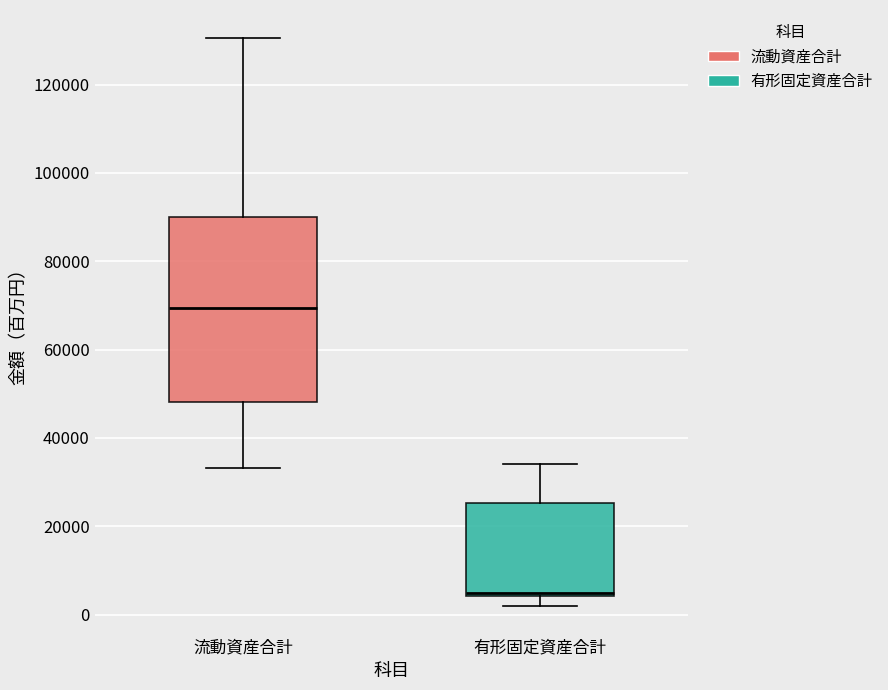

Where does the upper whisker of the box for 流動資産合計 end on the y-axis? The values are not printed on the chart, so give them approximately, as read against the axis.

130000